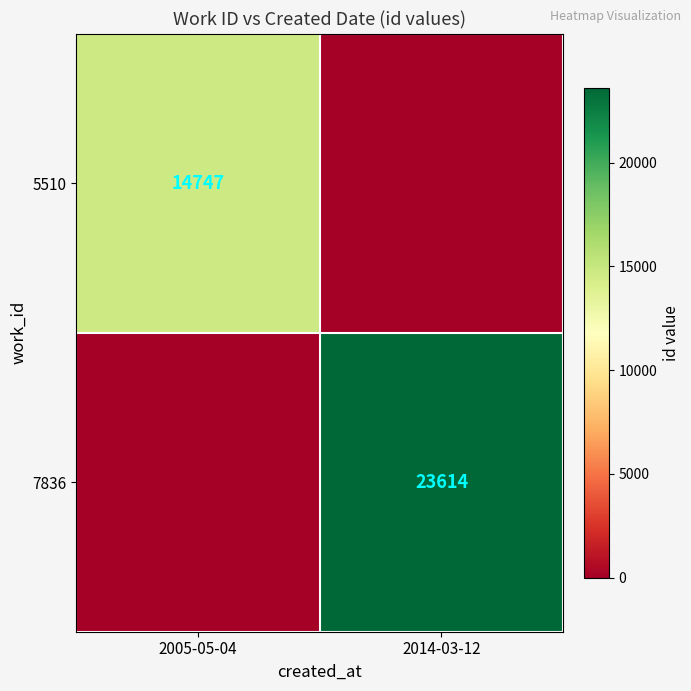

Is it true that 5510 equals 14747 at 2005-05-04?

True